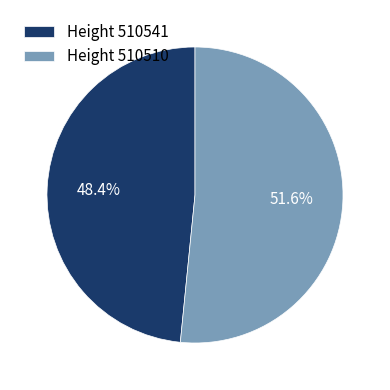

Does any single category account for the majority?

Yes